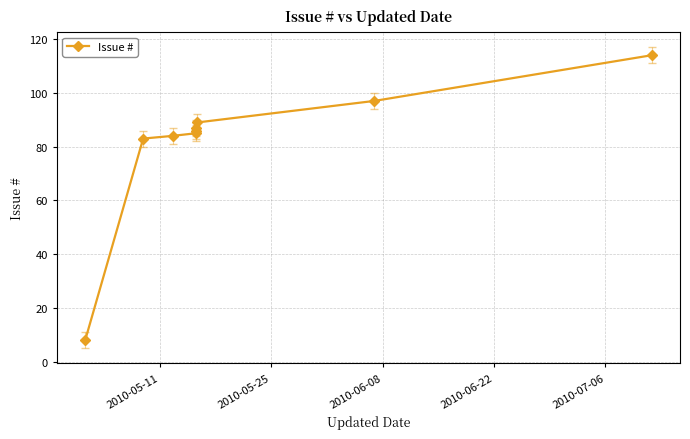

Reading right to left, what are all the values shown in this chart?

114	97	89	87	86	85	84	83	8